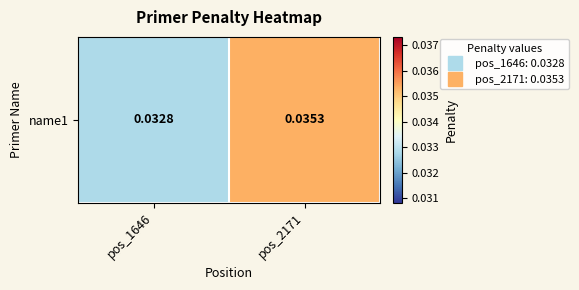

The chart shows a value of 0.0 at pos_2171. True or false?

True